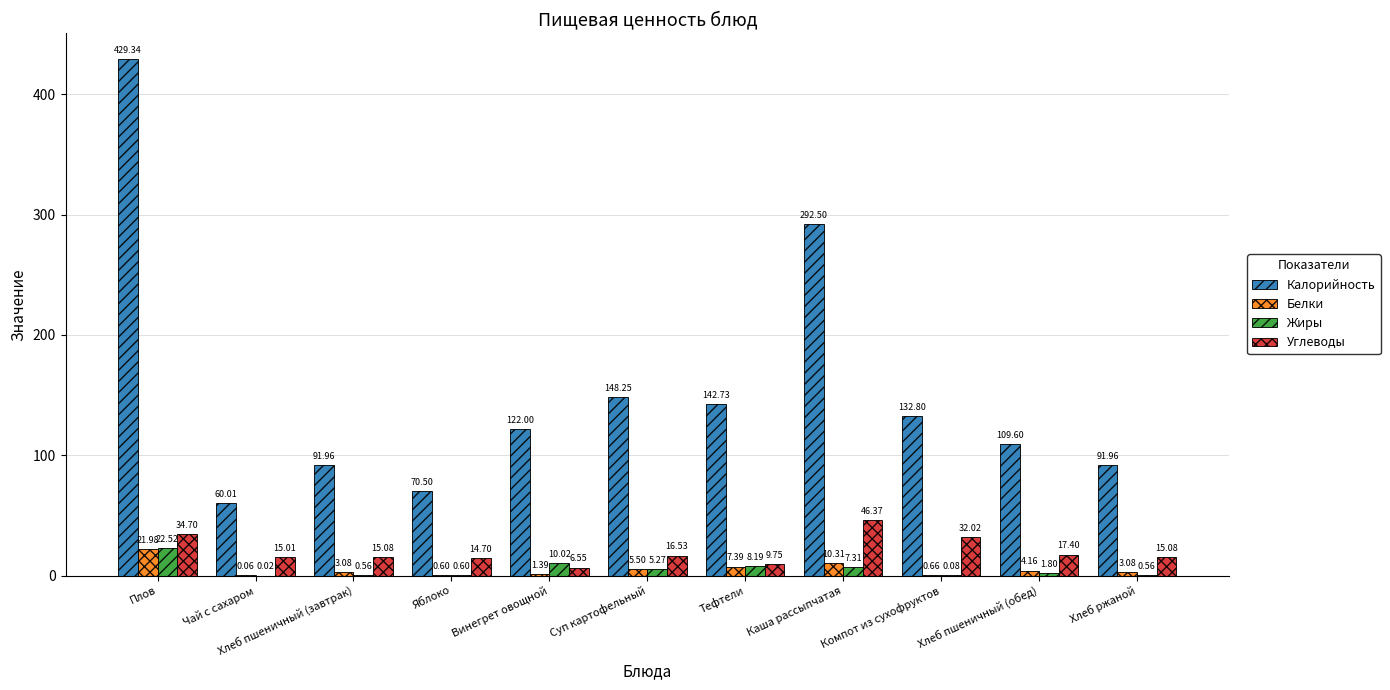

How many distinct data groups are displayed?

4